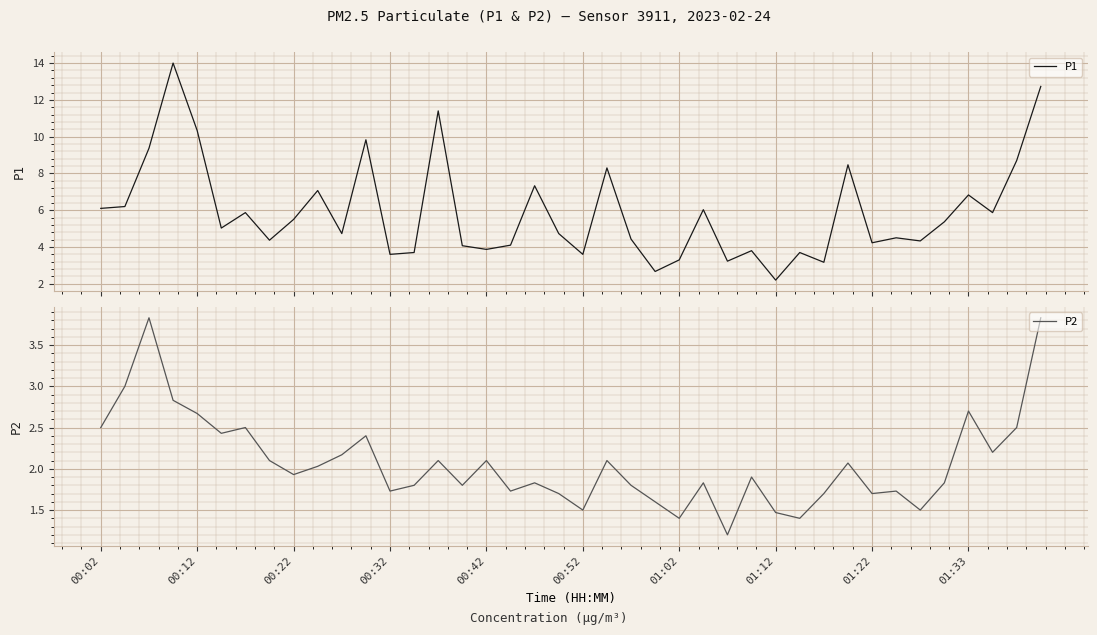

What is the maximum value for P1?

14.0